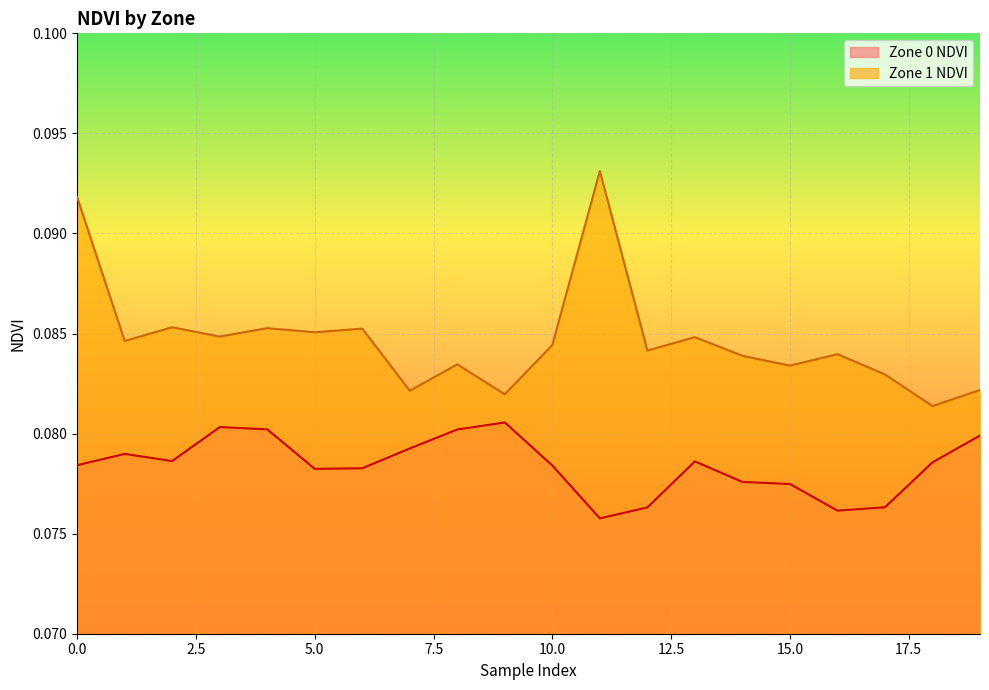

What is the sum of the Zone 0 NDVI values at 10 and 8?

0.2